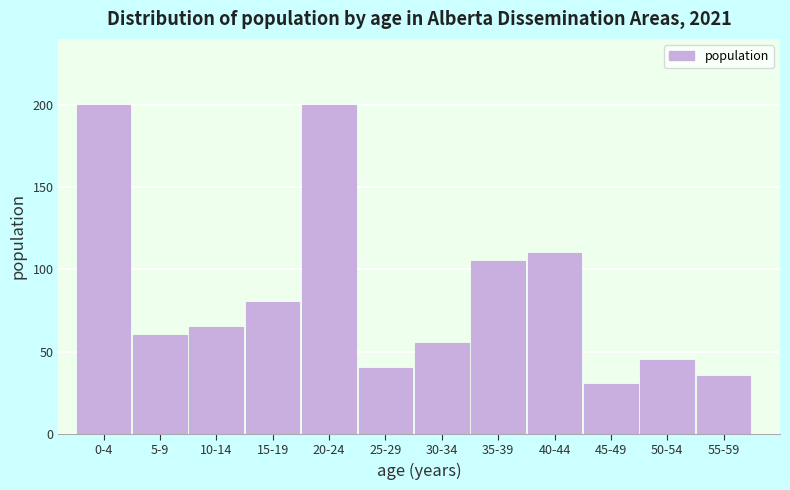

Reading left to right, extract all data points from this chart.

200	60	65	80	200	40	55	105	110	30	45	35